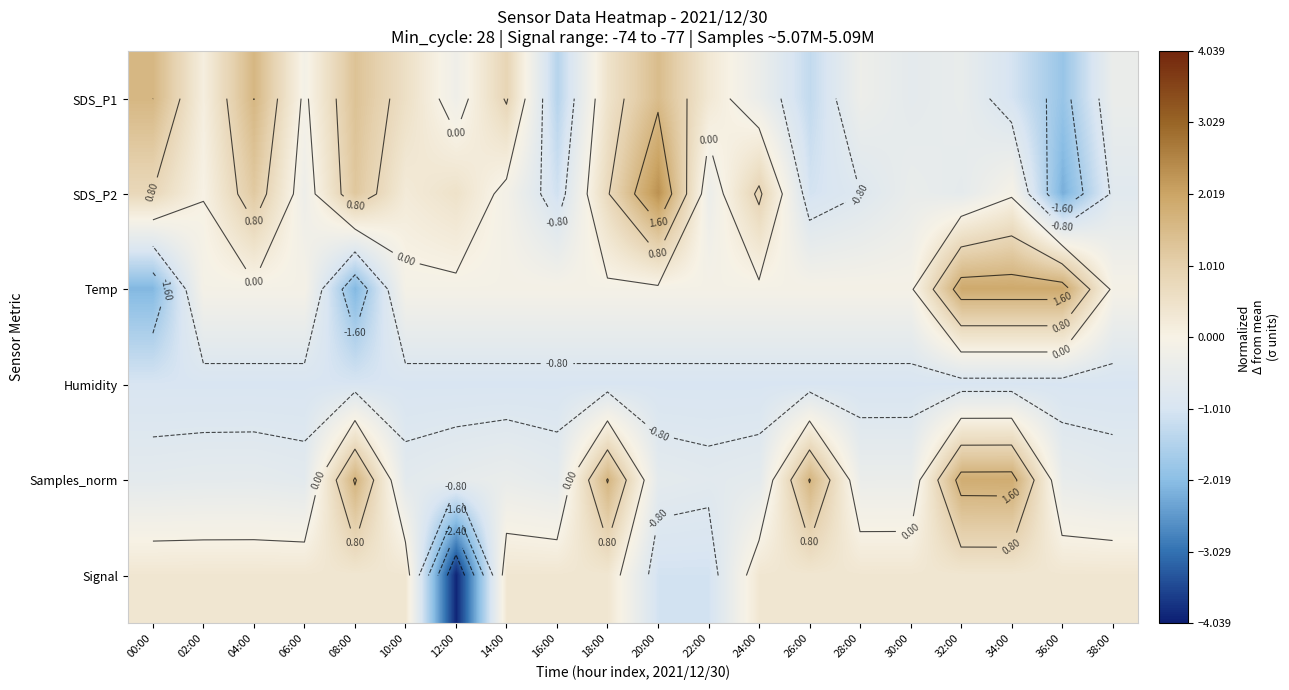

Is it true that Samples_norm equals -0.6 at 38:00?

True